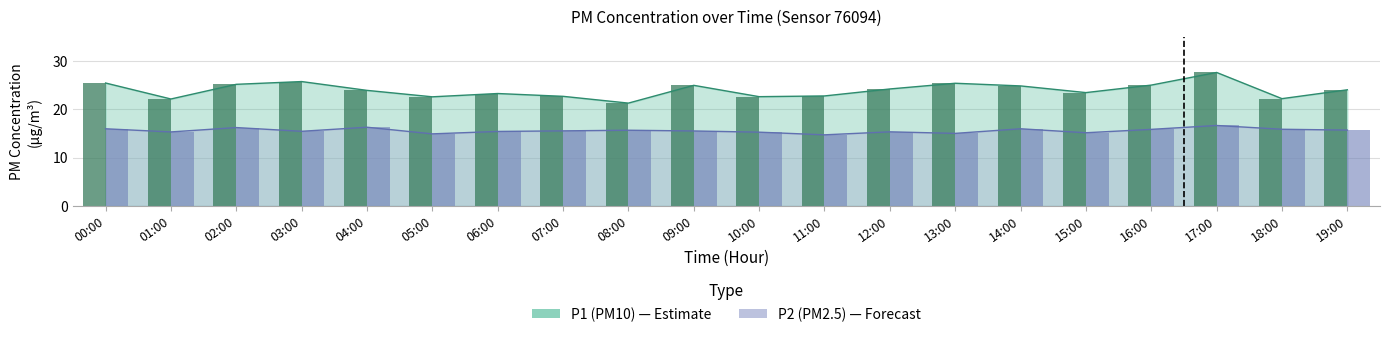

Rank the series at 04:00 from lowest to highest value.

P2, P1